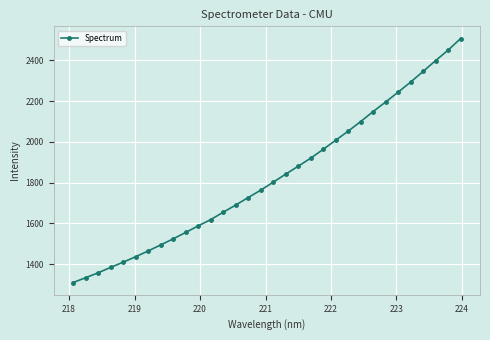

What is the difference between the second highest and second lowest values?

1116.9